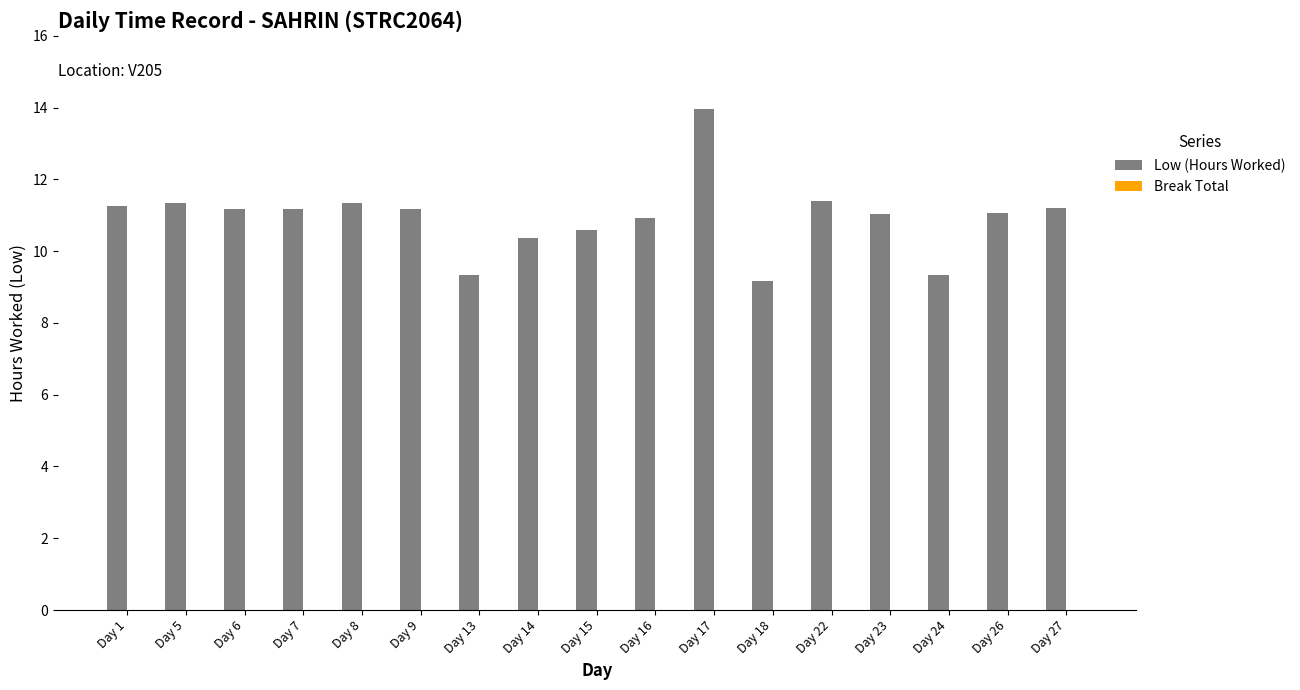

What is the value of the 2nd bar from the left?

11.3